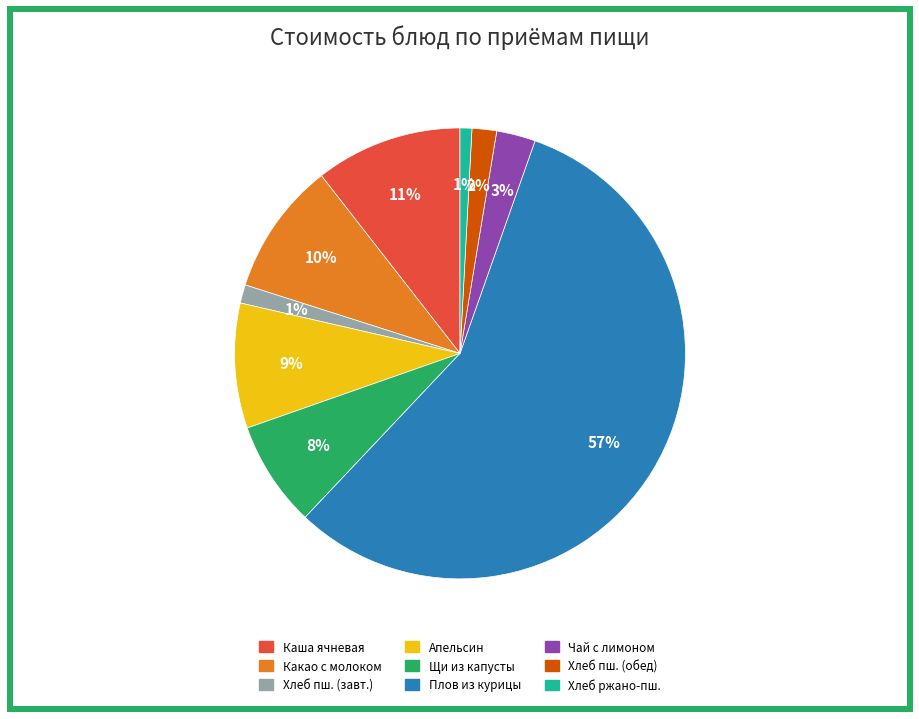

Which has a higher value, Хлеб ржано-пш. or Плов из курицы?

Плов из курицы